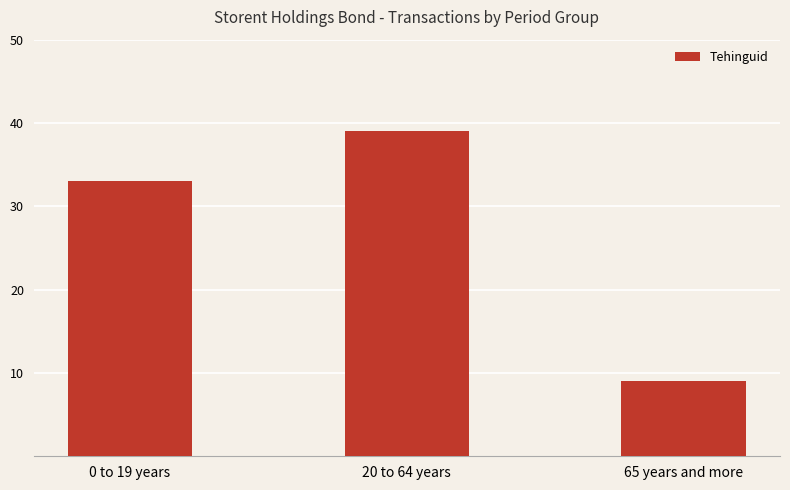

How many values are below 33?

1